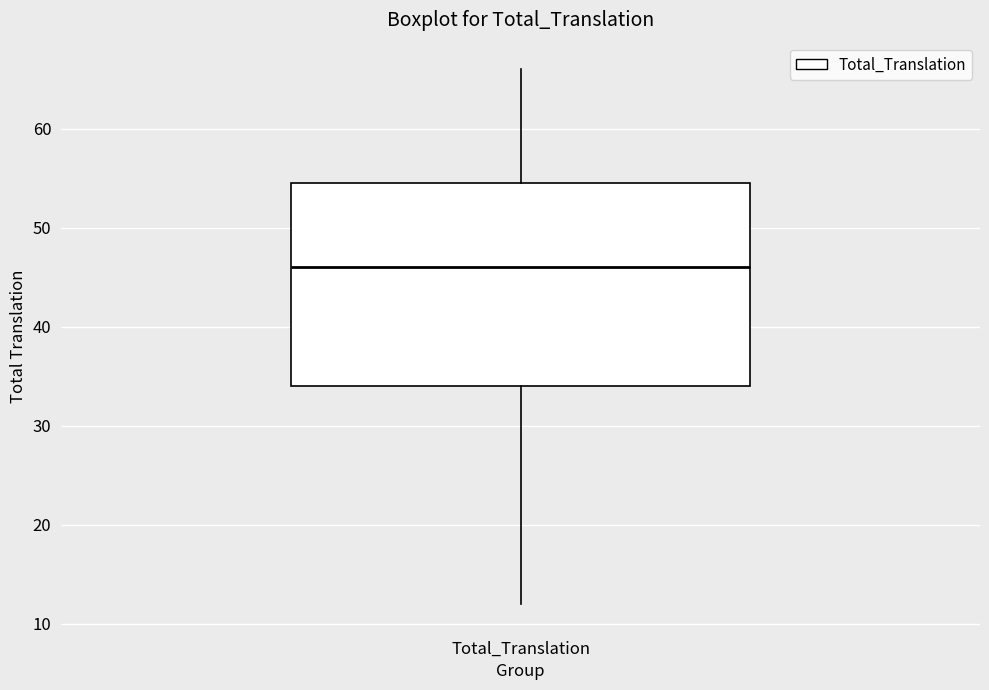

Where does the upper whisker of the box for Total_Translation end on the y-axis? The values are not printed on the chart, so give them approximately, as read against the axis.

66